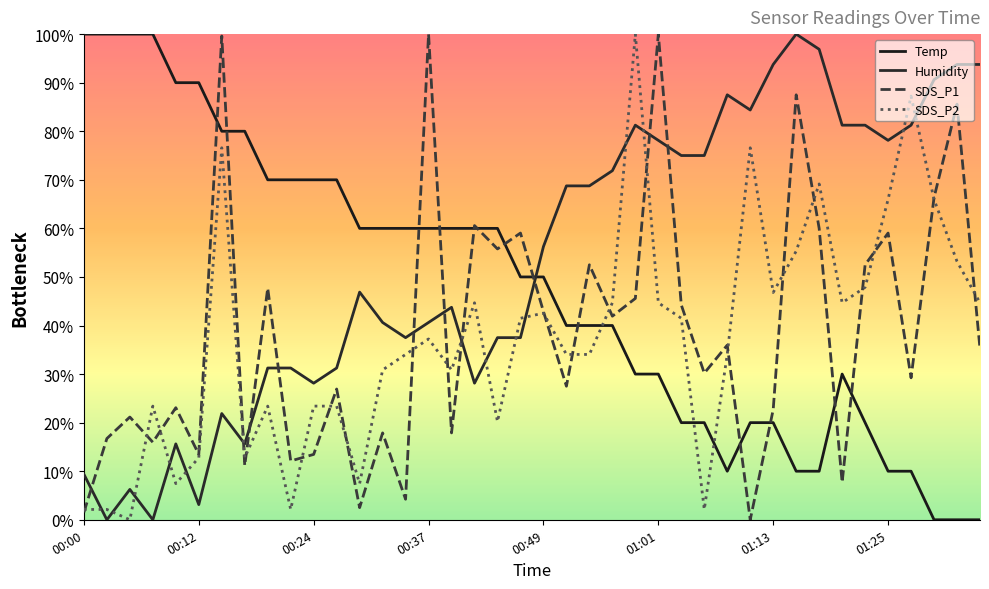

What position from the right is 01:28?

4